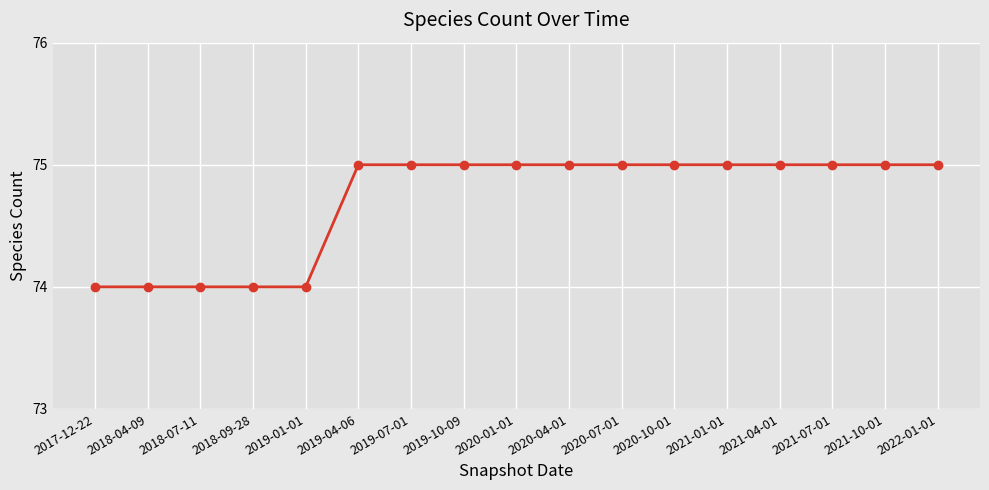

What is the value of the 12th point from the left?

75